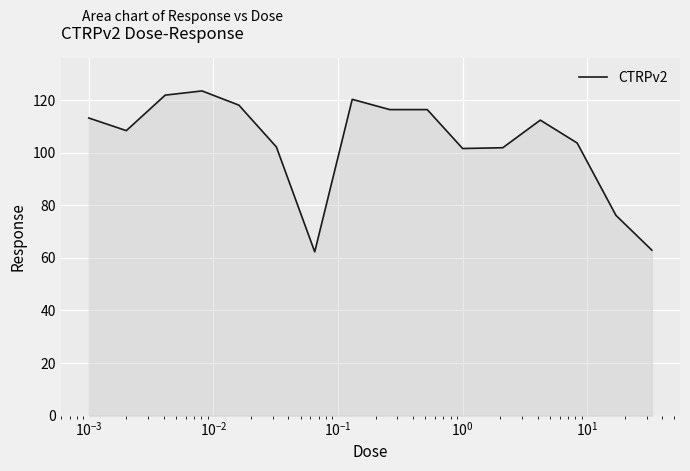

What is the difference between the maximum and minimum values?

61.2